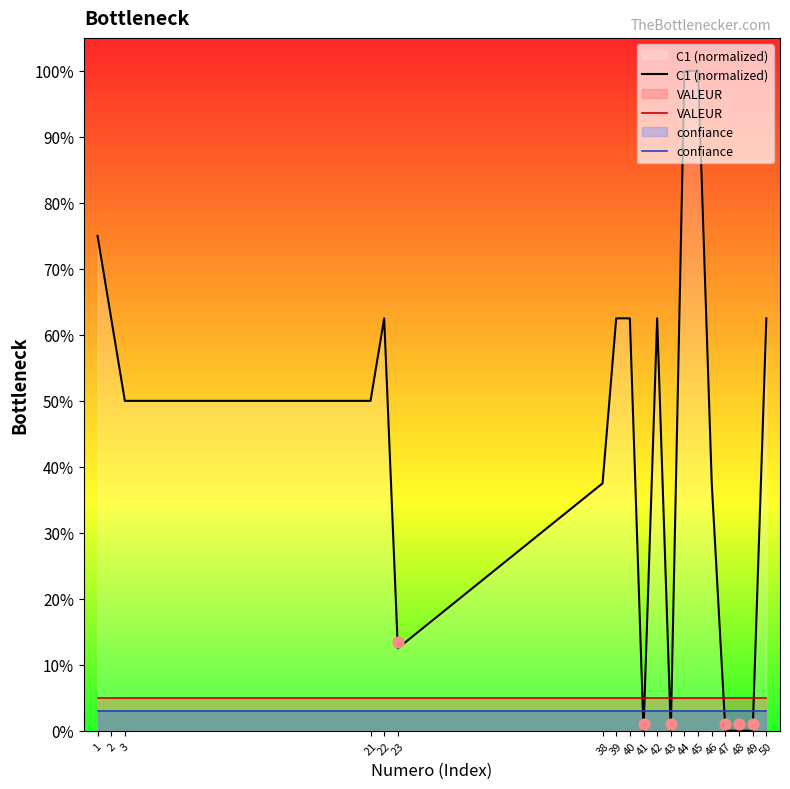

At which category is the sum across all series the highest?

44